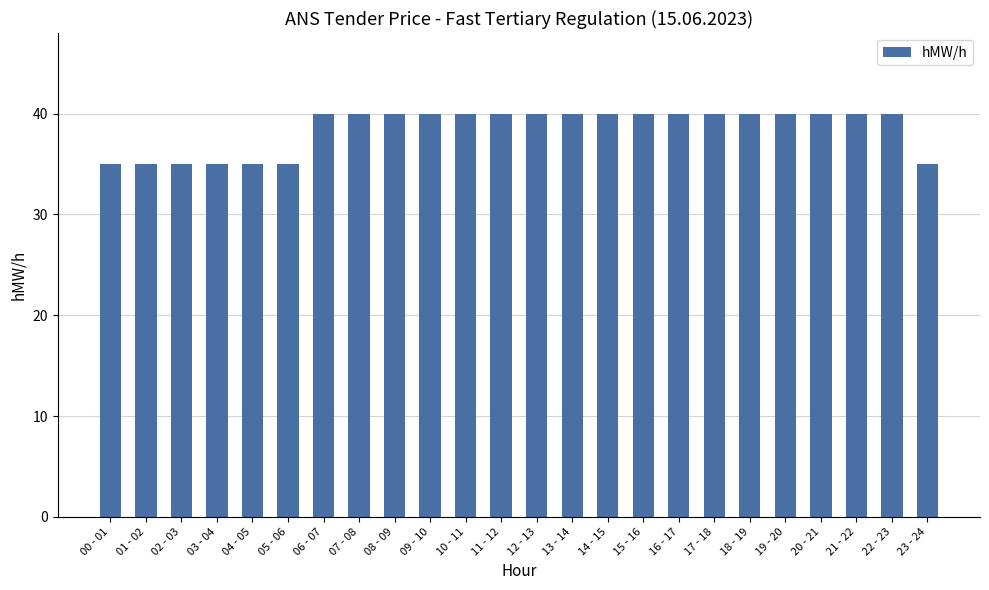

What is the value of the 20th bar from the left?

40